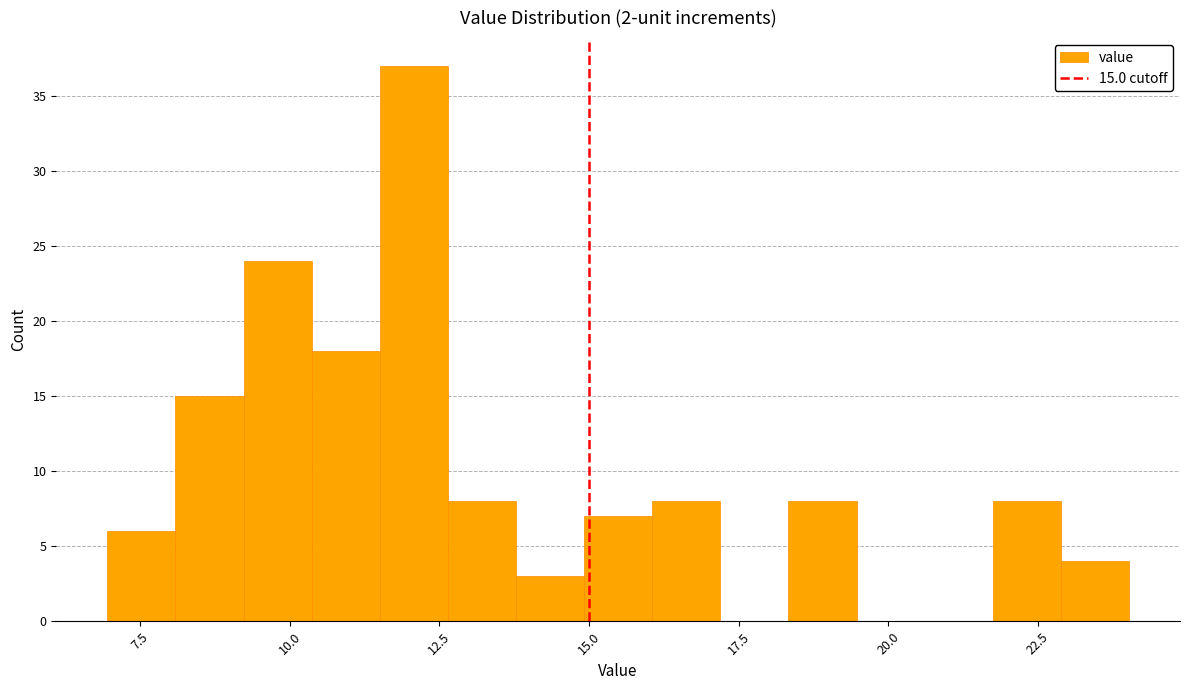

Read against the x-axis, roughly where is the centre of the tallest bar?

12.0